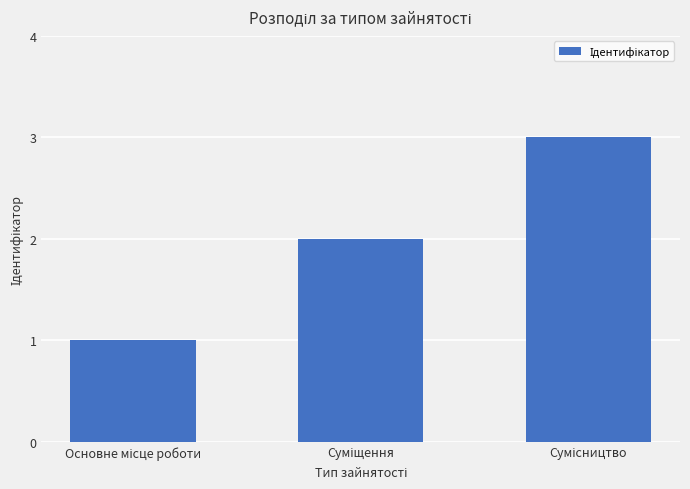

What is the sum of all values?

6